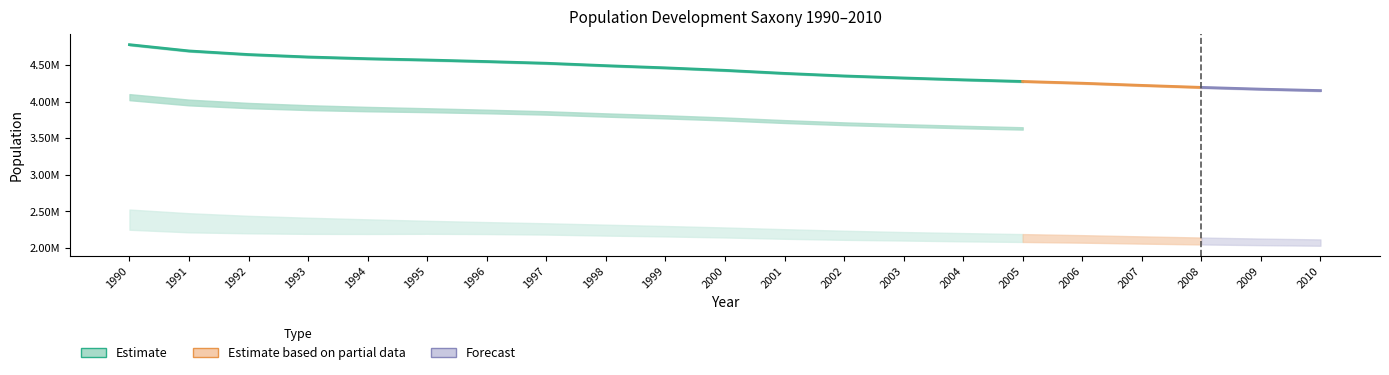

The value of Insgesamt at 2008 is 1724182. True or false?

False